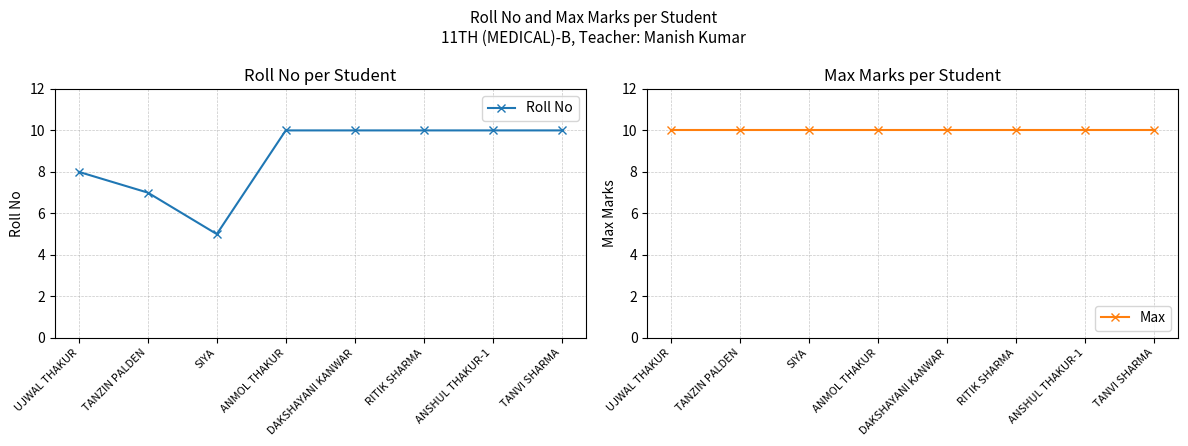

Between UJWAL THAKUR and ANSHUL THAKUR-1, which is larger?

ANSHUL THAKUR-1